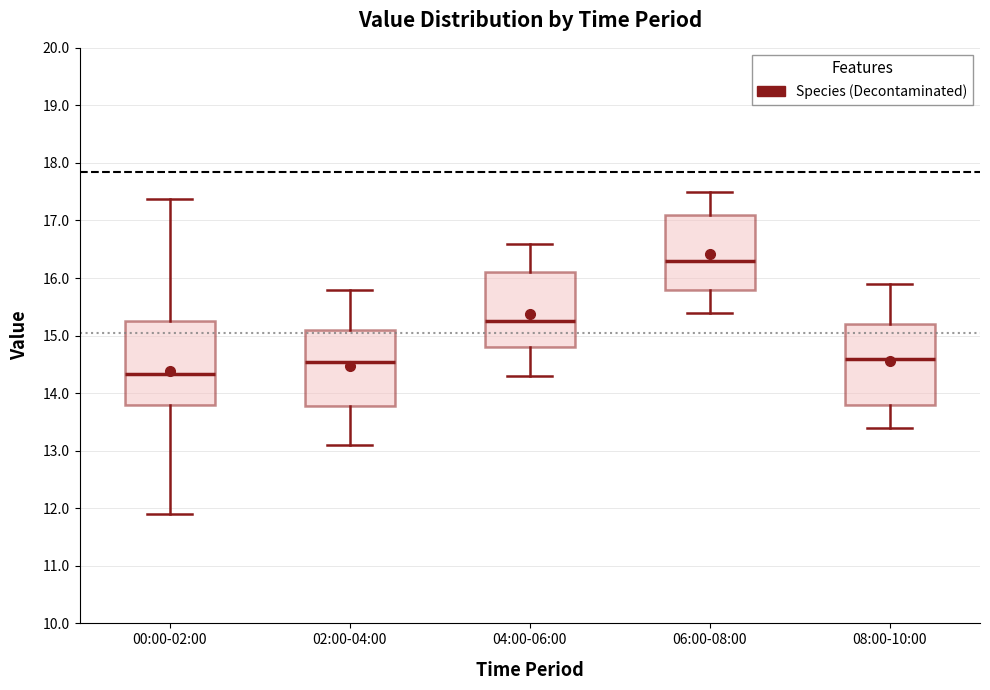

Where does the median line of the box for 06:00-08:00 sit on the y-axis? The values are not printed on the chart, so give them approximately, as read against the axis.

16.3